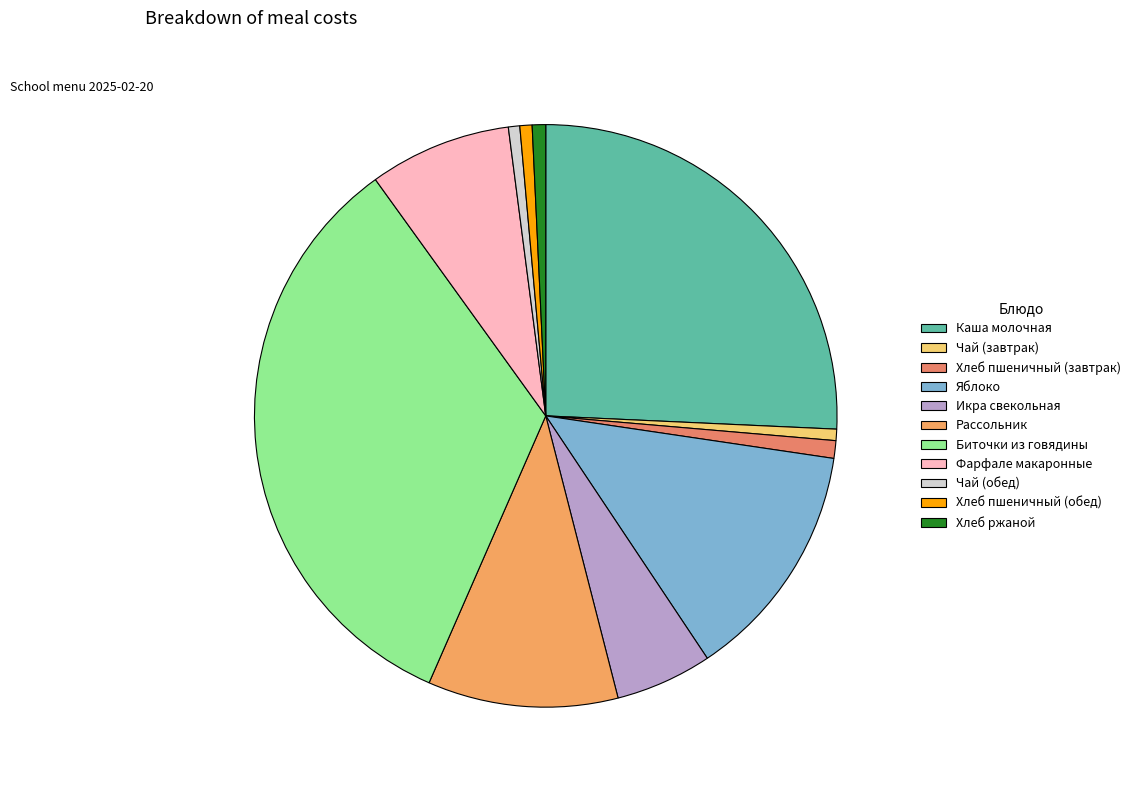

Rank the categories by value from highest to lowest.

Биточки из говядины, Каша молочная, Яблоко, Рассольник, Фарфале макаронные, Икра свекольная, Хлеб пшеничный (завтрак), Хлеб ржаной, Хлеб пшеничный (обед), Чай (завтрак), Чай (обед)